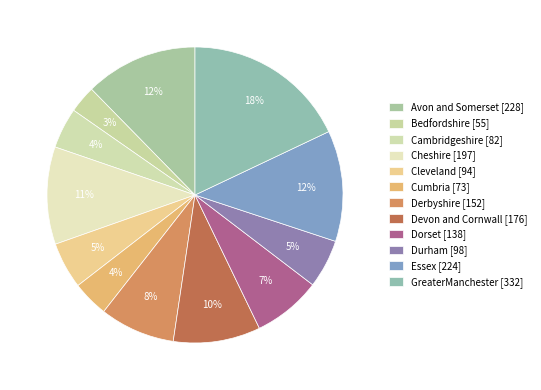

How many segments does this pie chart have?

12